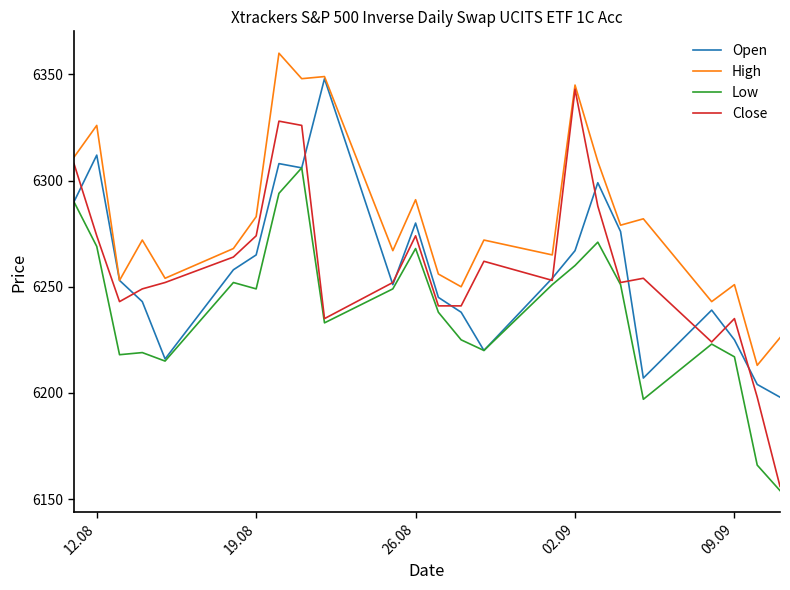

Which series has the largest total across all categories?

High